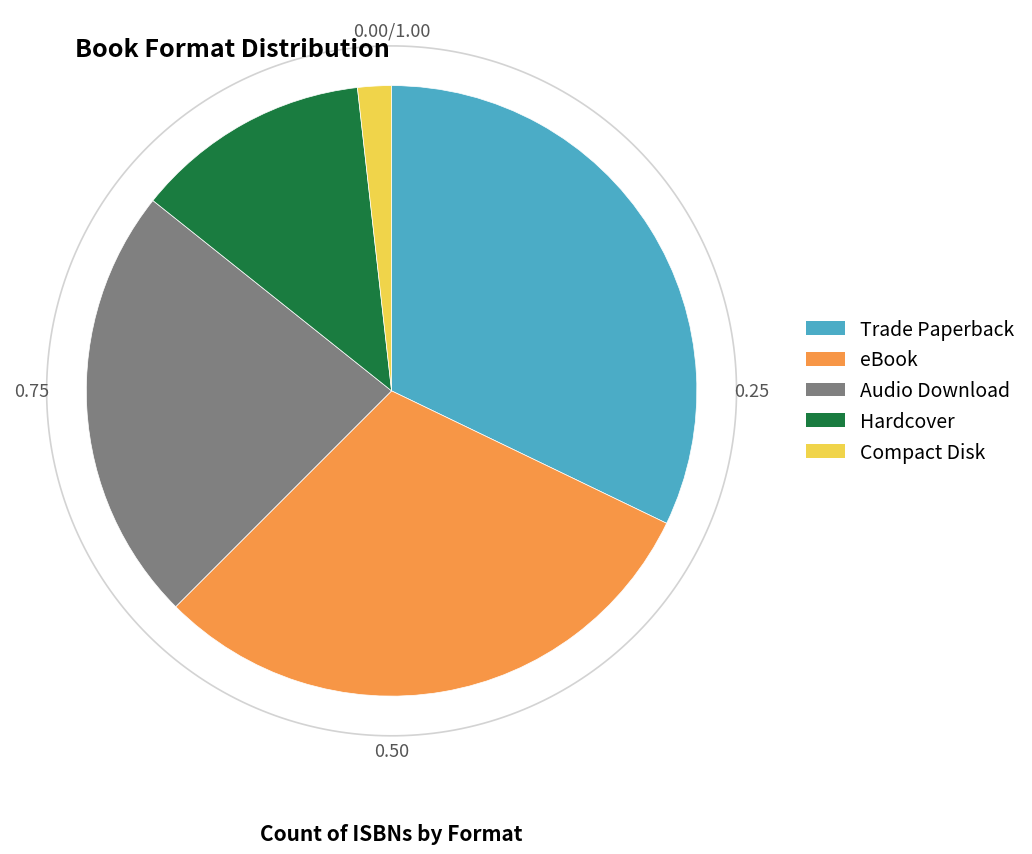

To the nearest percent, what is the combined percentage of Compact Disk and Audio Download?

25%